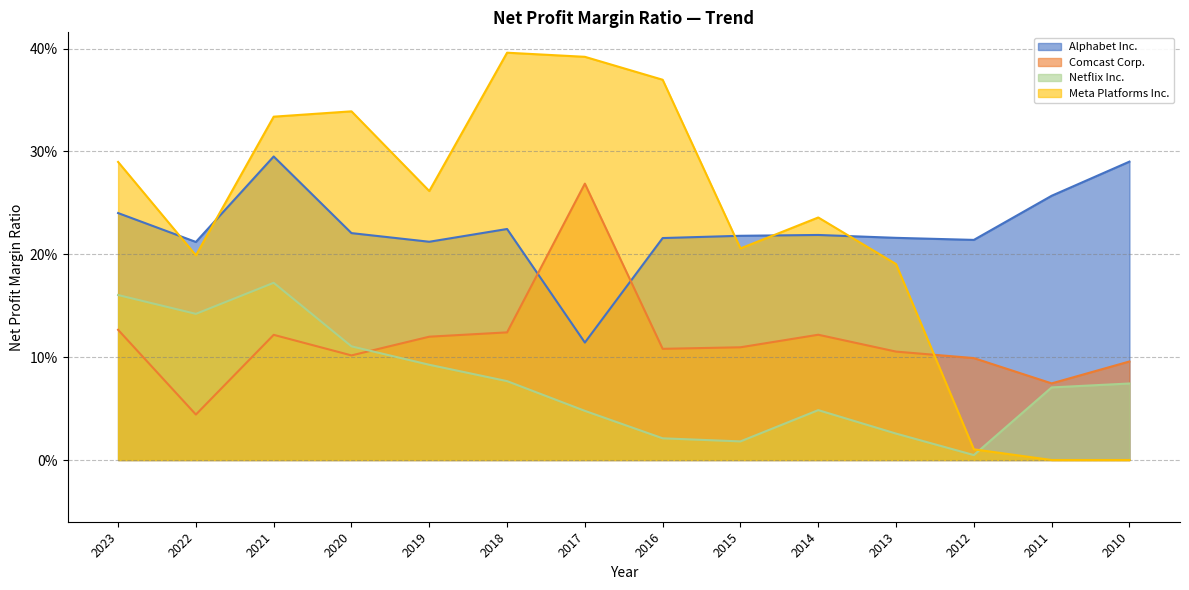

List the labels in order of Comcast Corp. value, largest first.

2017, 2023, 2018, 2014, 2021, 2019, 2015, 2016, 2013, 2020, 2012, 2010, 2011, 2022